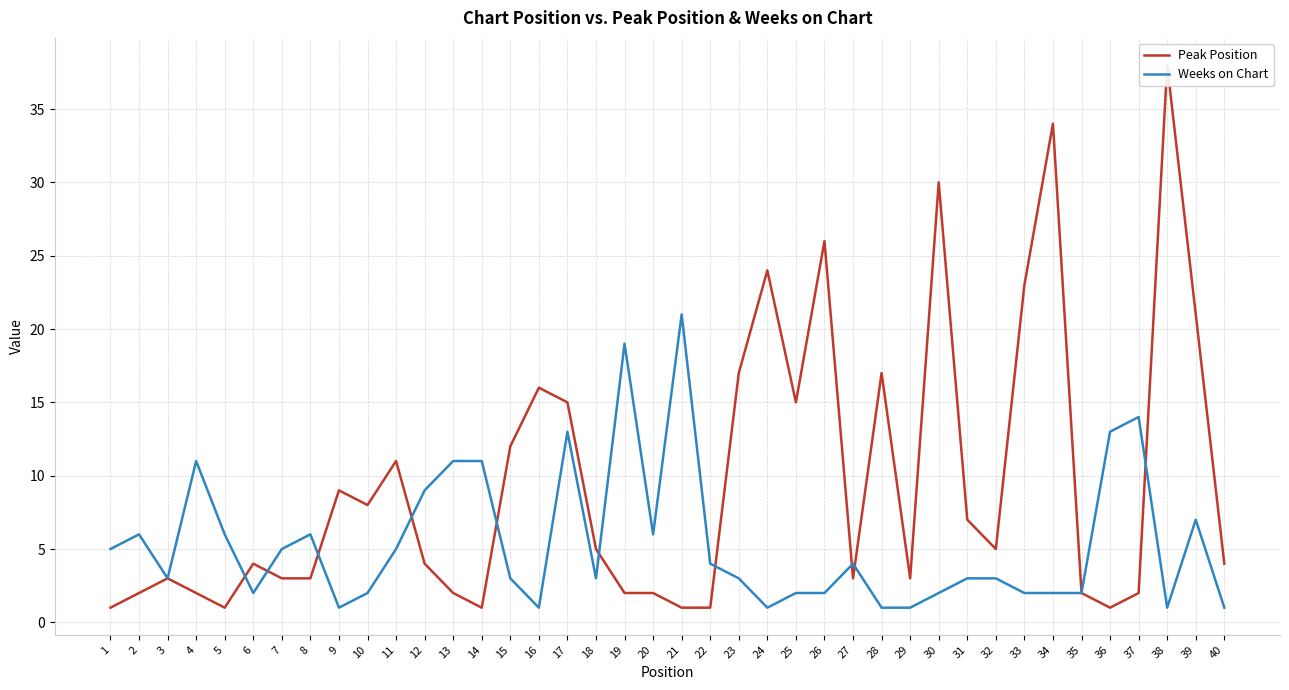

True or false: Peak Position has a value of 3 at 3.

True